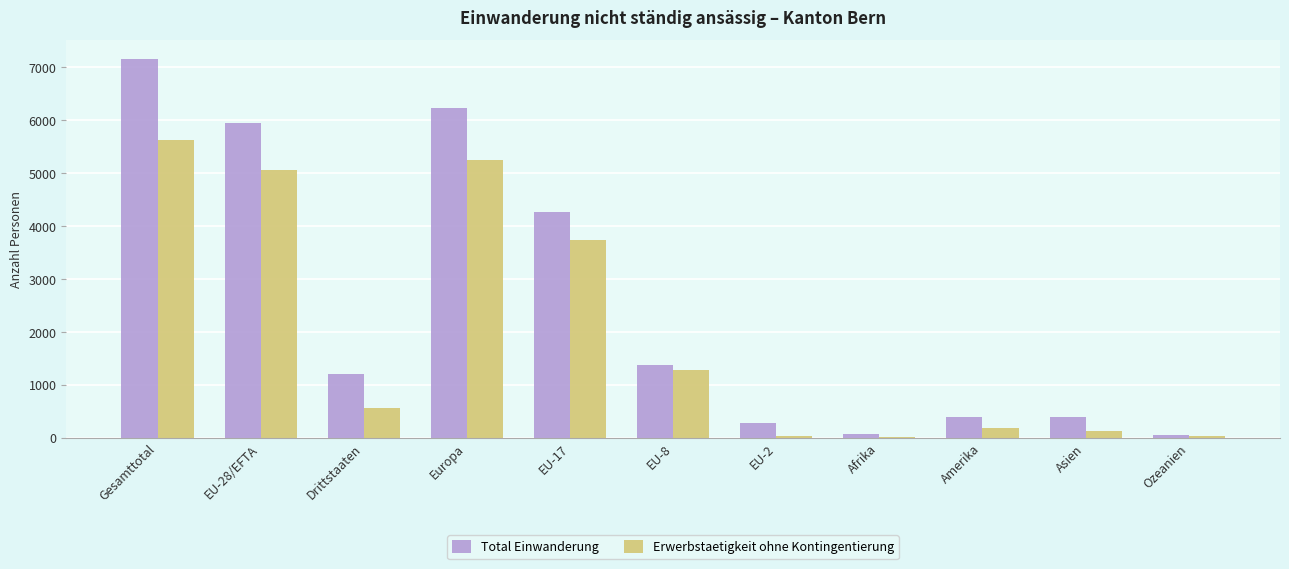

Which series has the largest total across all categories?

Total Einwanderung